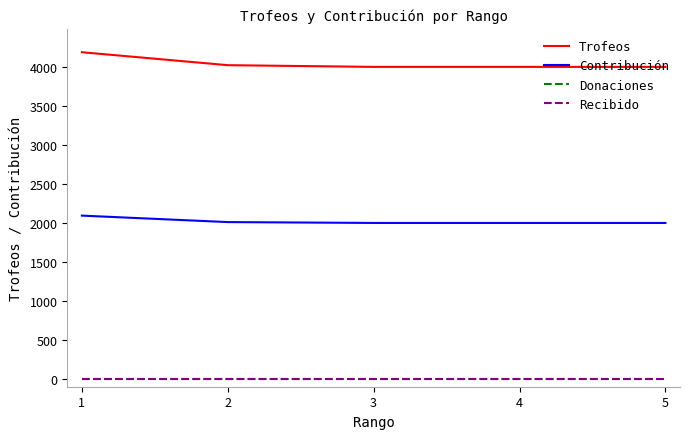

True or false: Contribución and Recibido intersect in this chart.

False